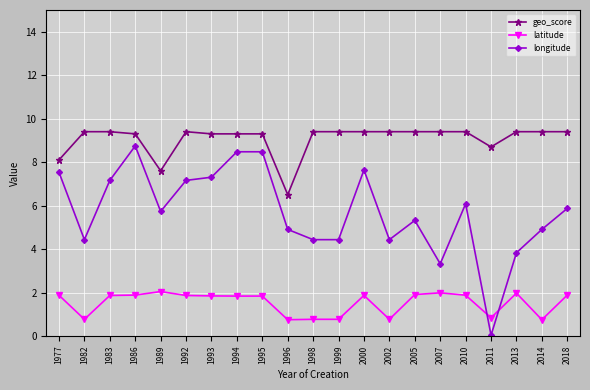

Is it true that longitude equals 3.9 at 2010?

False